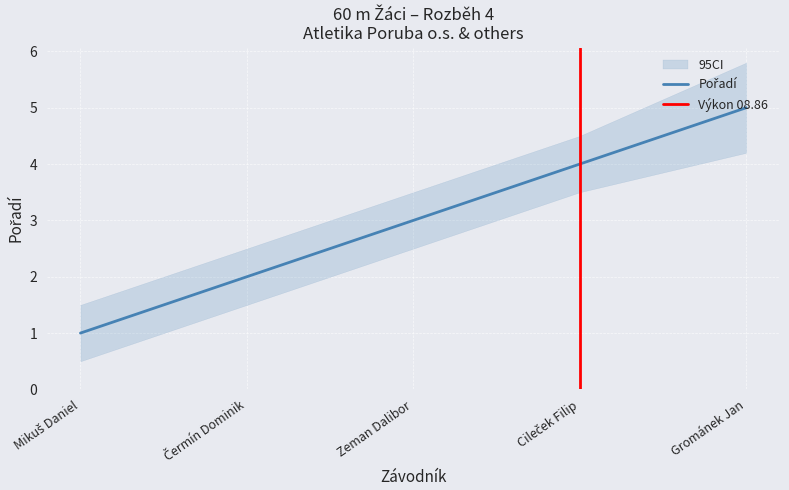

At which category does the chart reach its peak across all series?

Grománek Jan